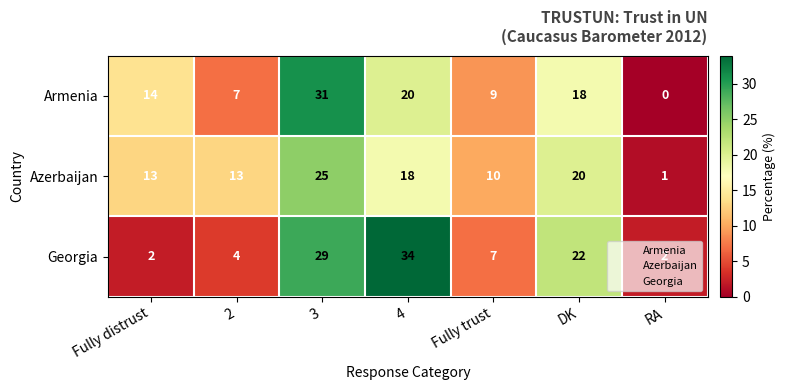

How many data points does each series have?

7